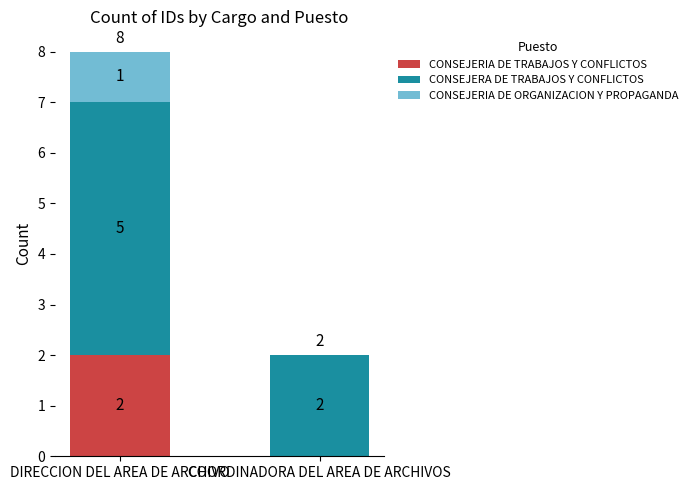

At which label does CONSEJERIA DE TRABAJOS Y CONFLICTOS reach its peak?

DIRECCION DEL AREA DE ARCHIVO